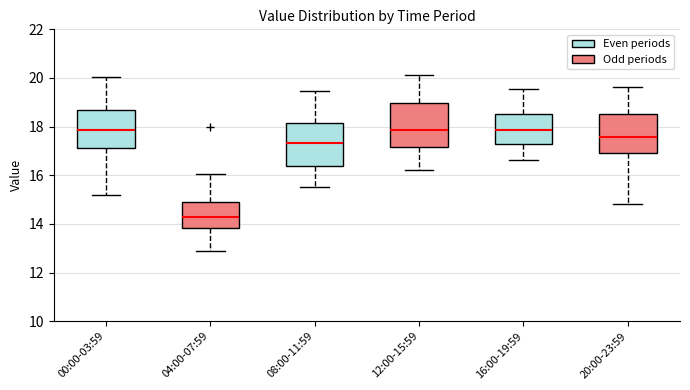

Reading left to right, transcribe this box plot: for each box, give where its median line is, the range the box spans, and where its two whiskers end, as read against the y-axis. The values are not printed on the chart, so give them approximately, as read against the axis.

00:00-03:59: median 17.8, box 17.2 to 18.6, whiskers 15.2 to 20.0
04:00-07:59: median 14.4, box 13.8 to 15.0, whiskers 13.0 to 16.0
08:00-11:59: median 17.4, box 16.4 to 18.2, whiskers 15.6 to 19.4
12:00-15:59: median 17.8, box 17.2 to 19.0, whiskers 16.2 to 20.2
16:00-19:59: median 17.8, box 17.2 to 18.6, whiskers 16.6 to 19.6
20:00-23:59: median 17.6, box 17.0 to 18.6, whiskers 14.8 to 19.6